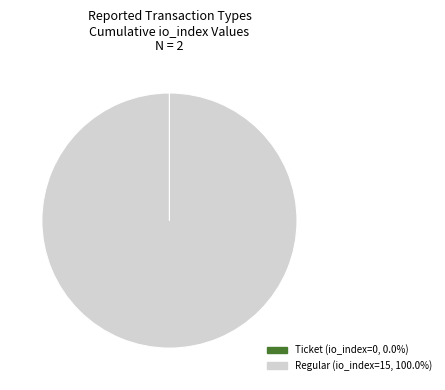

Does Regular account for over 50% of the chart?

Yes